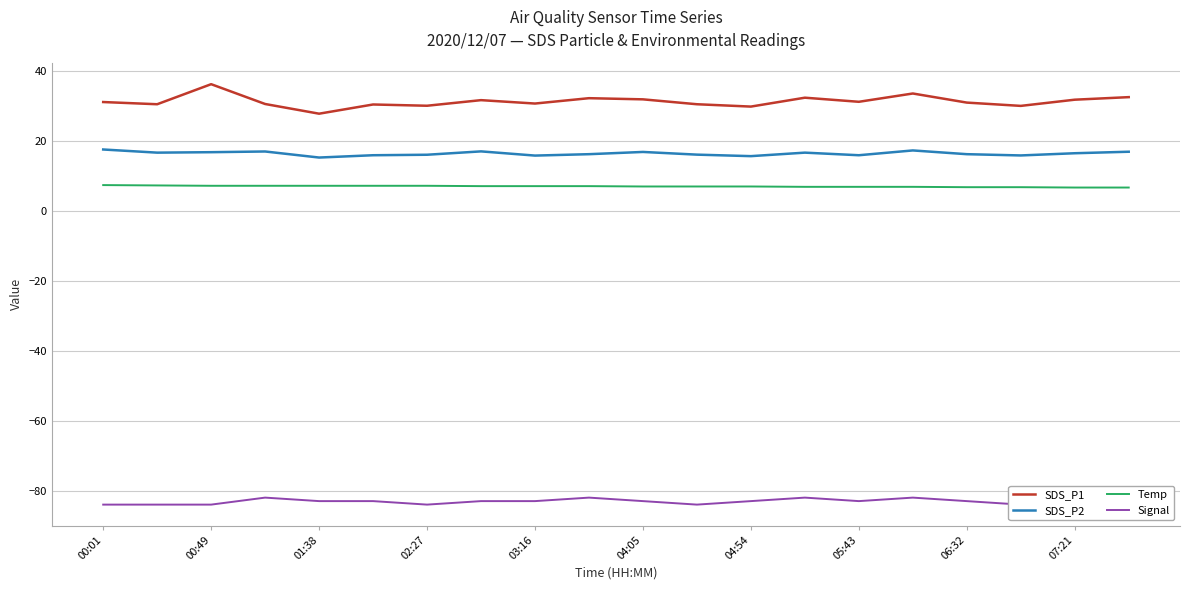

The value of SDS_P1 at 05:43 is 10.2. True or false?

False